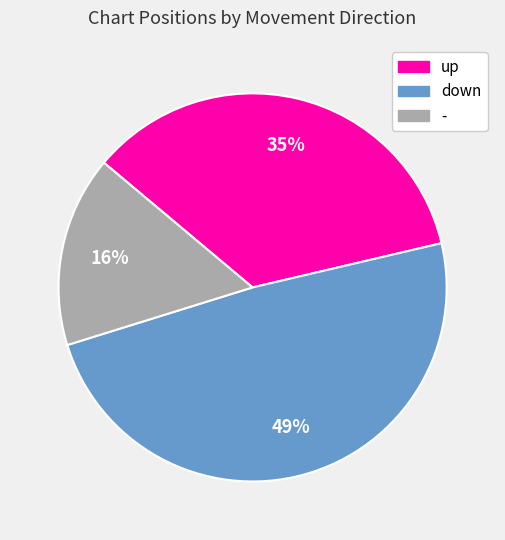

Rank the categories by value from lowest to highest.

-, up, down